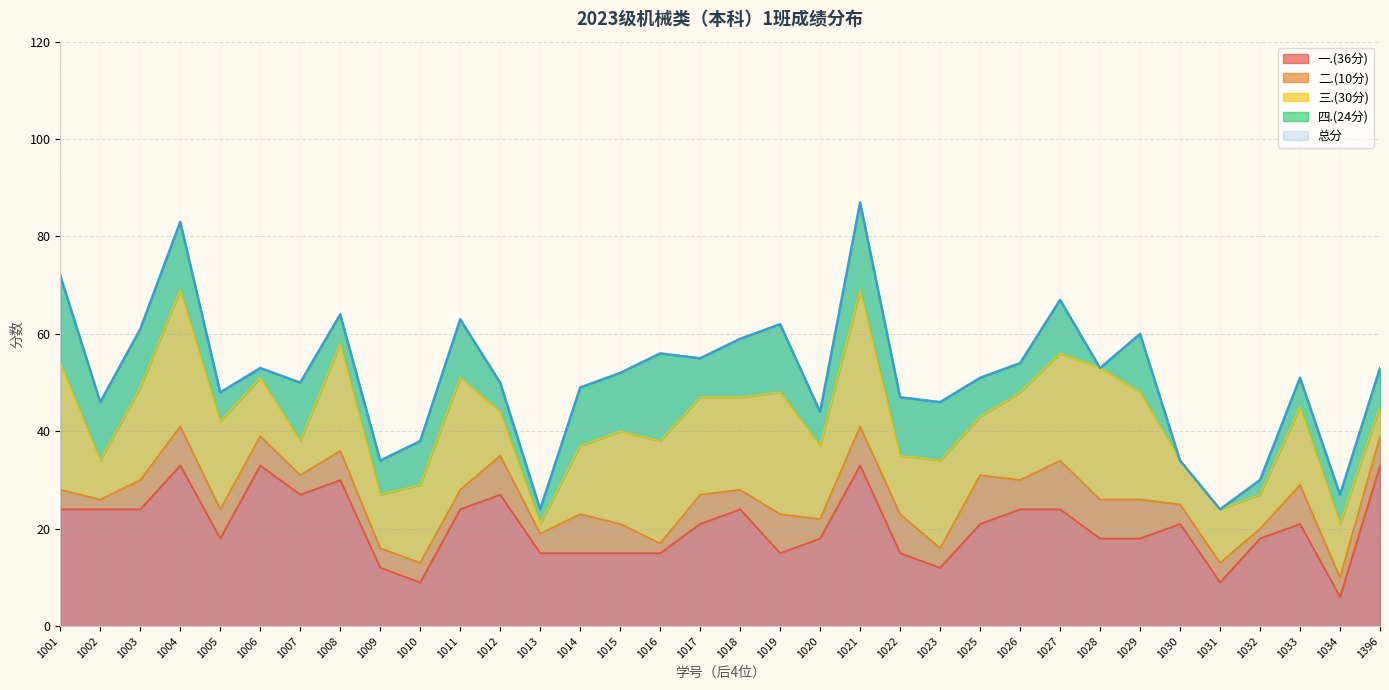

Where does the 一.(36分) series first go above 21?

1001